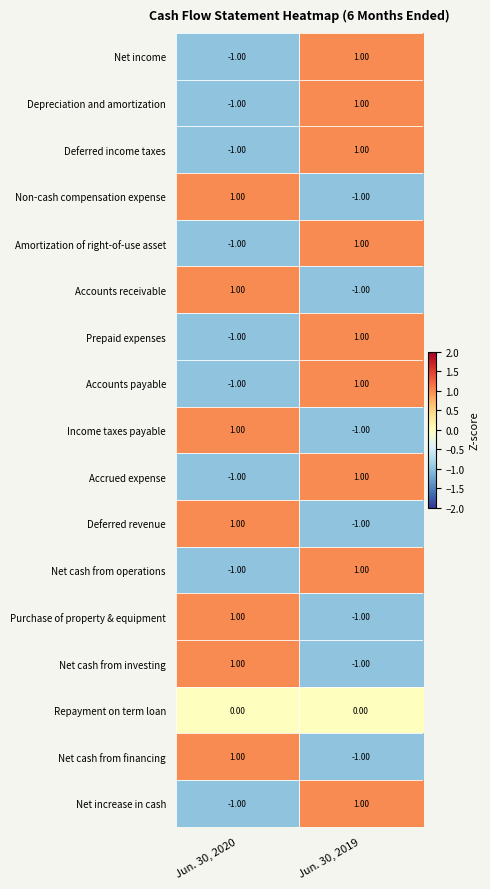

Rank the categories by Amortization of right-of-use asset value from highest to lowest.

Jun. 30, 2019, Jun. 30, 2020